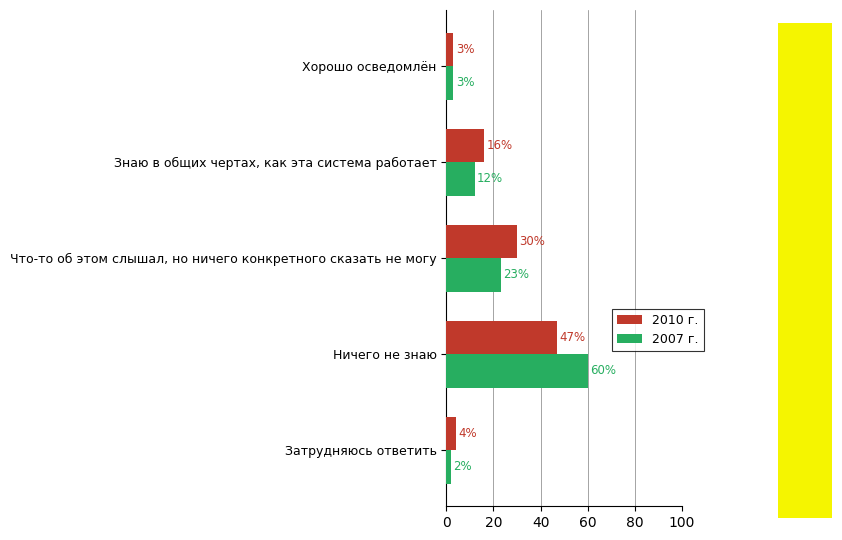

The 2007 г. series shows 12 at Знаю в общих чертах, как эта система работает. True or false?

True